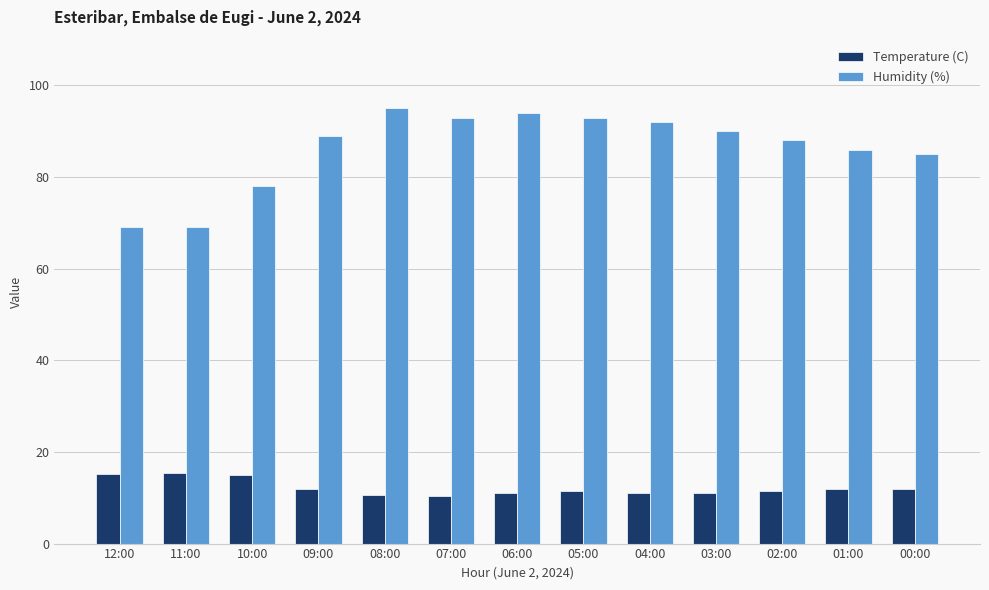

What is the difference between the maximum and second lowest values in the Humidity (%) series?

26.0